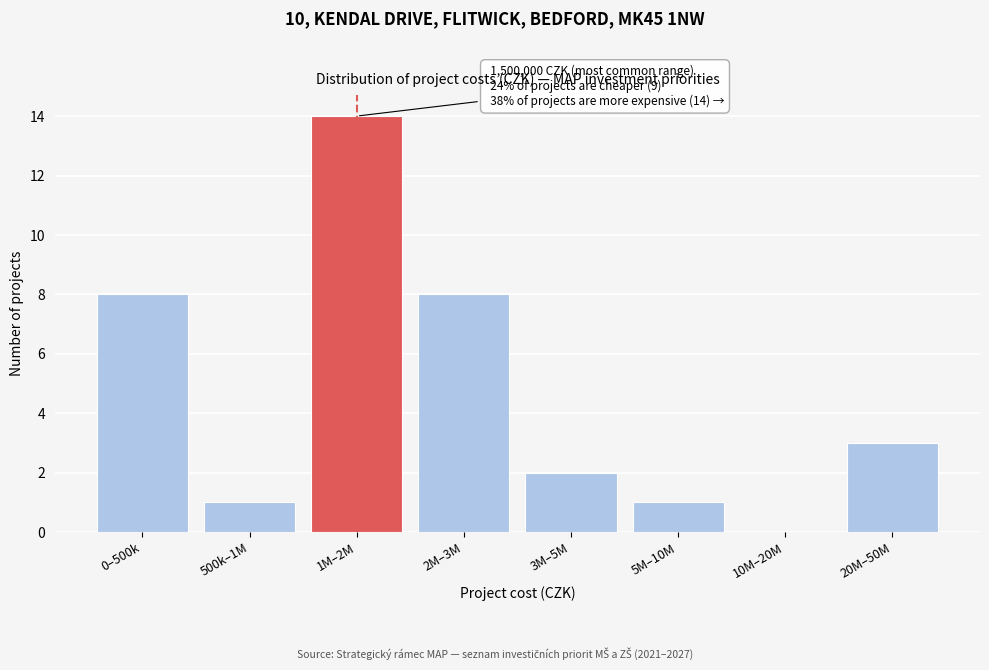

Reading left to right, what are all the values shown in this chart?

0–500k=8	500k–1M=1	1M–2M=14	2M–3M=8	3M–5M=2	5M–10M=1	10M–20M=0	20M–50M=3